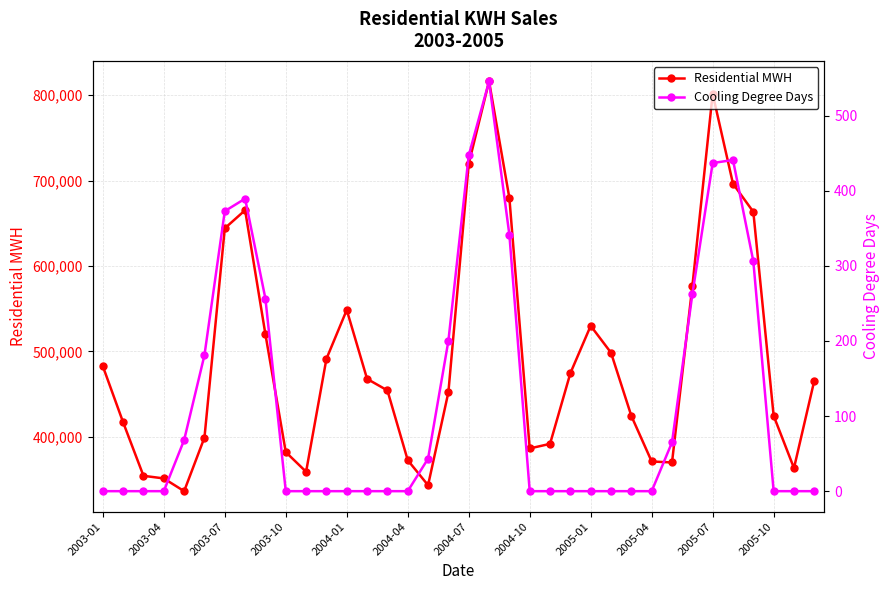

What are all the series names shown in the legend?

Residential MWH, Cooling Degree Days